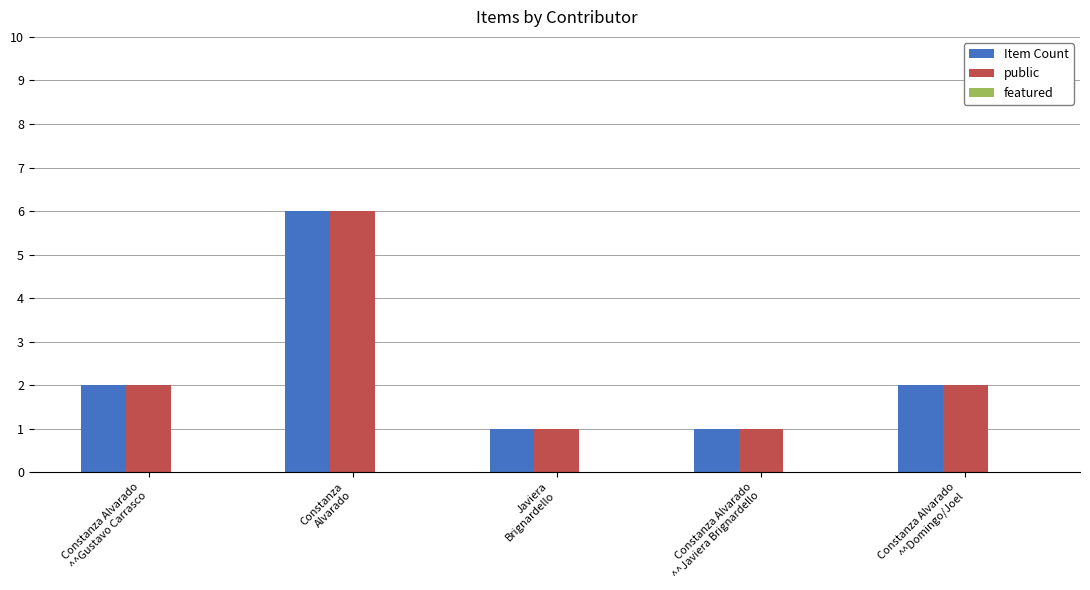

What is the maximum value shown in the chart?

6